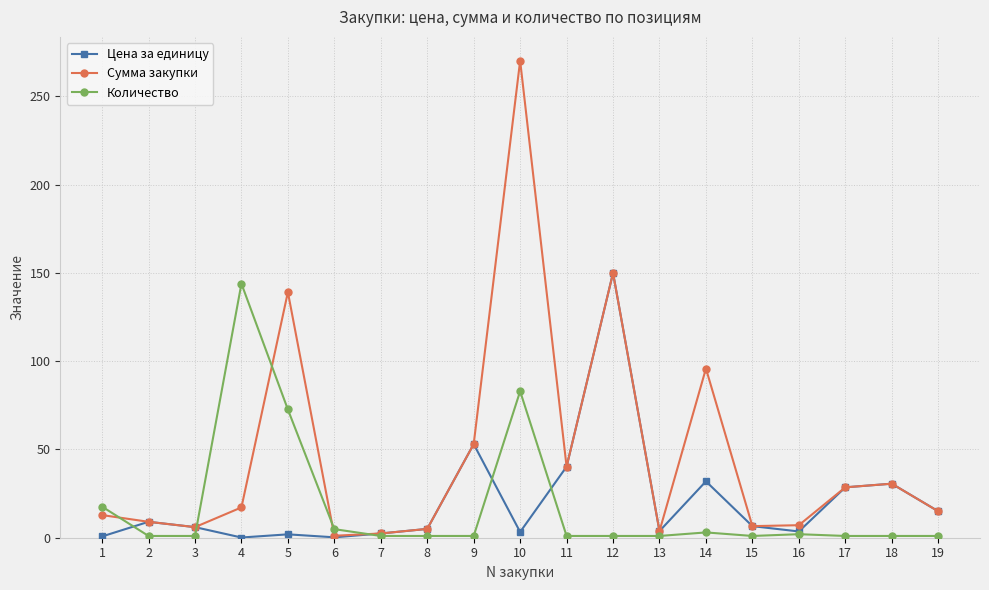

Which series has the largest total across all categories?

Сумма закупки